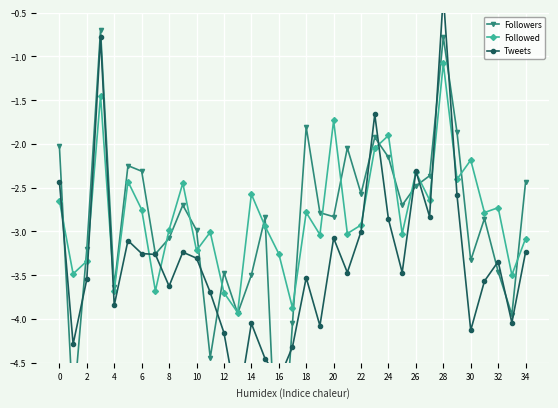

Is it true that Tweets equals -0.3 at 28?

True